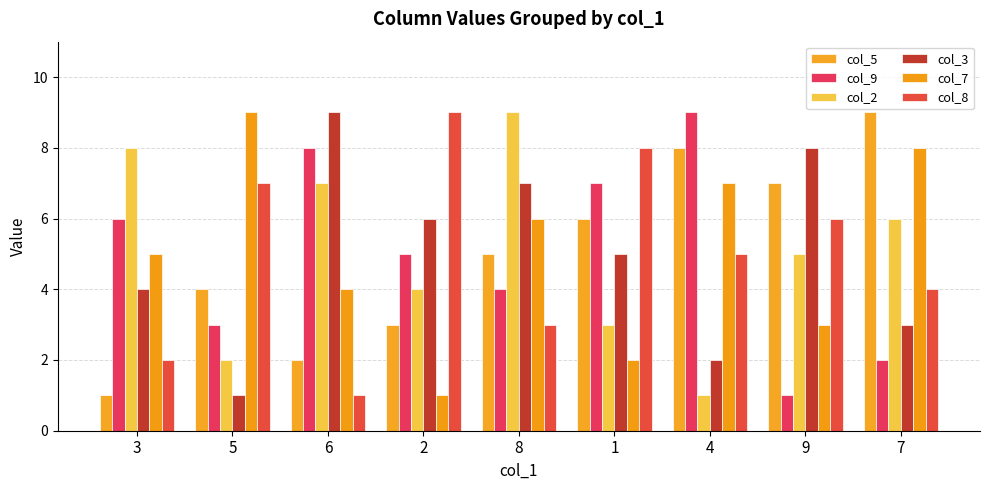

True or false: col_5 has a value of 3 at 6.

False